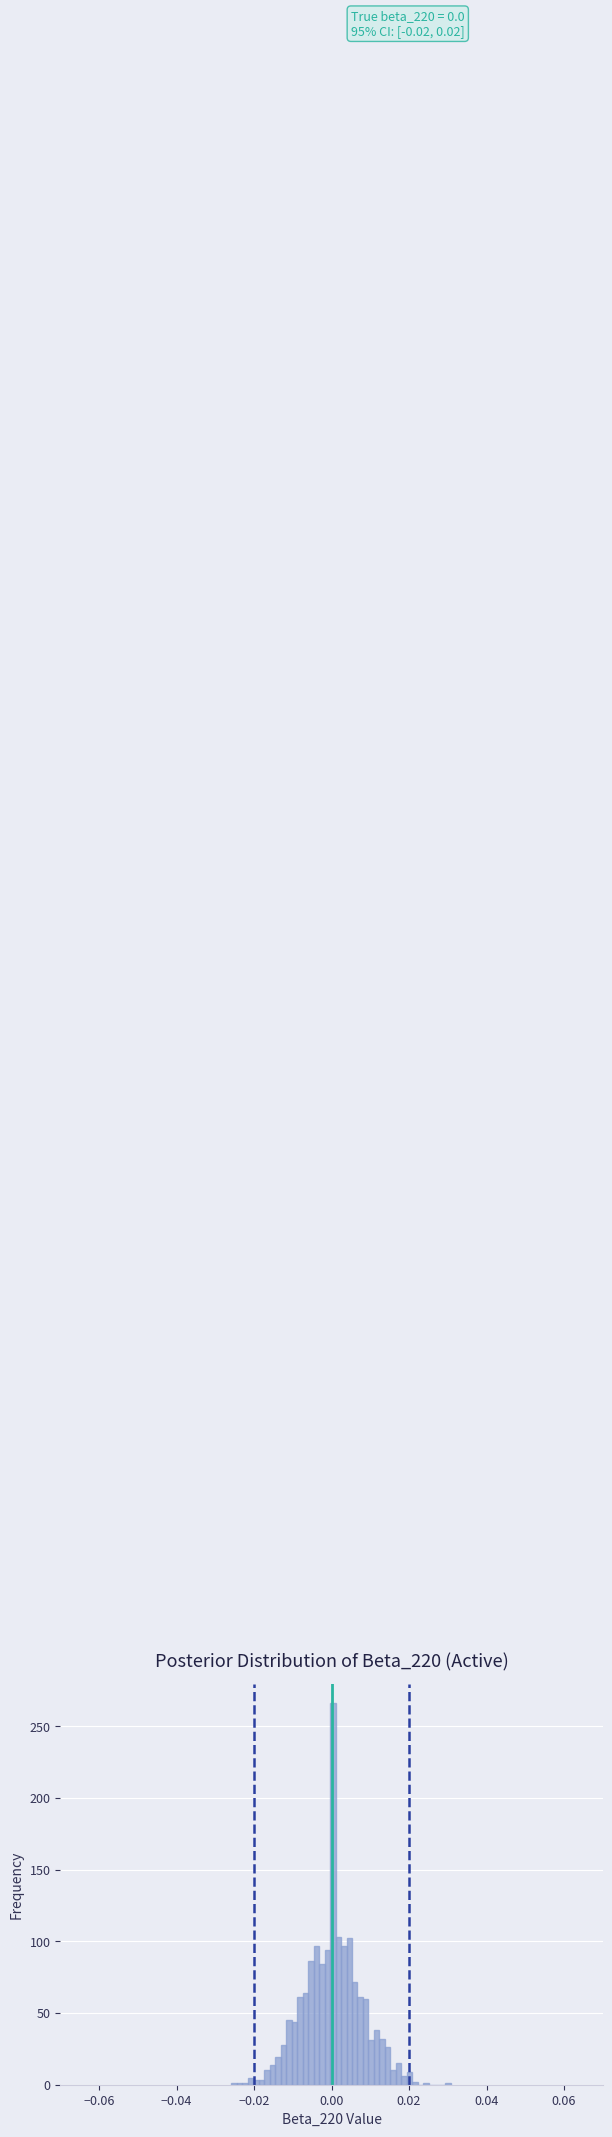

Read against the x-axis, roughly where is the centre of the tallest bar?

0.000